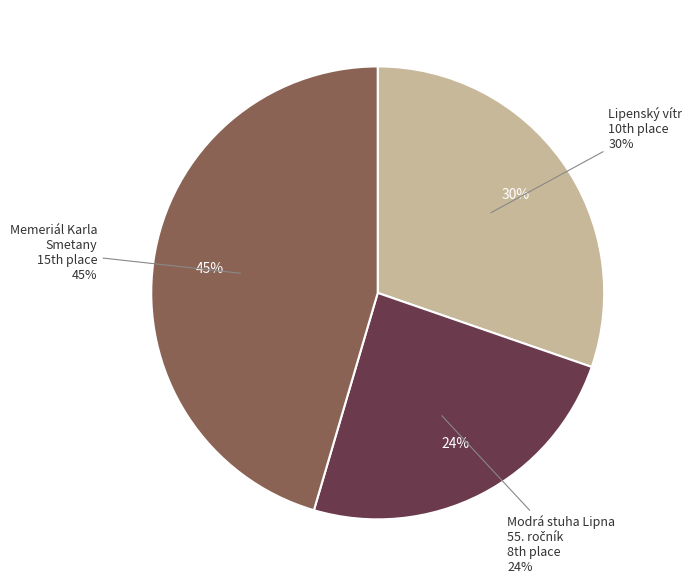

Does Memeriál Karla Smetany (CTL 201316) account for over 50% of the chart?

No